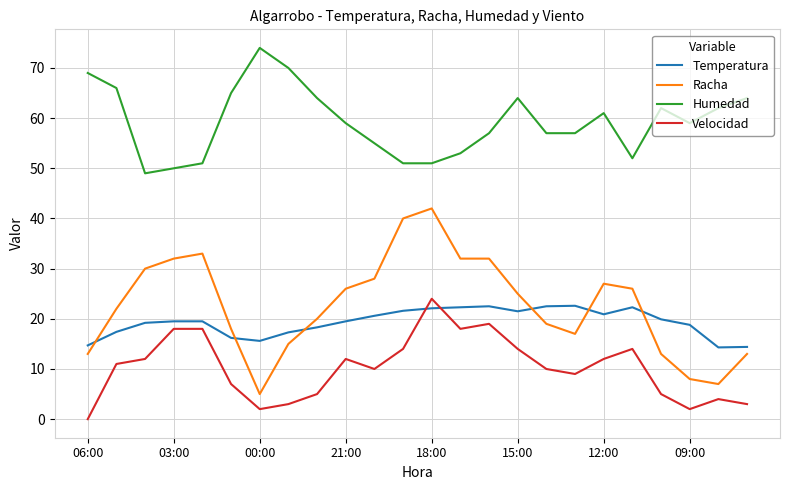

What is the difference between the maximum and minimum values in the Humedad series?

25.0